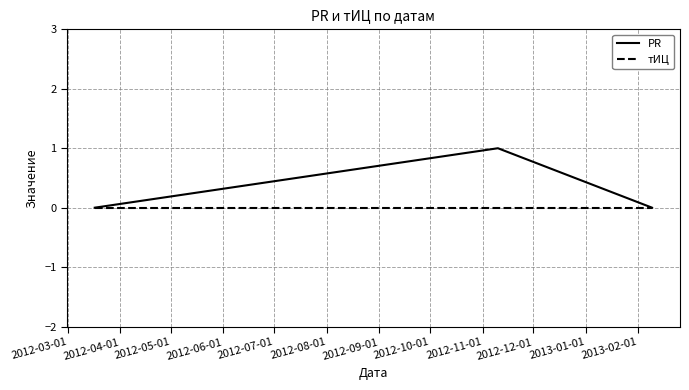

What is the difference between the maximum and minimum values in the PR series?

1